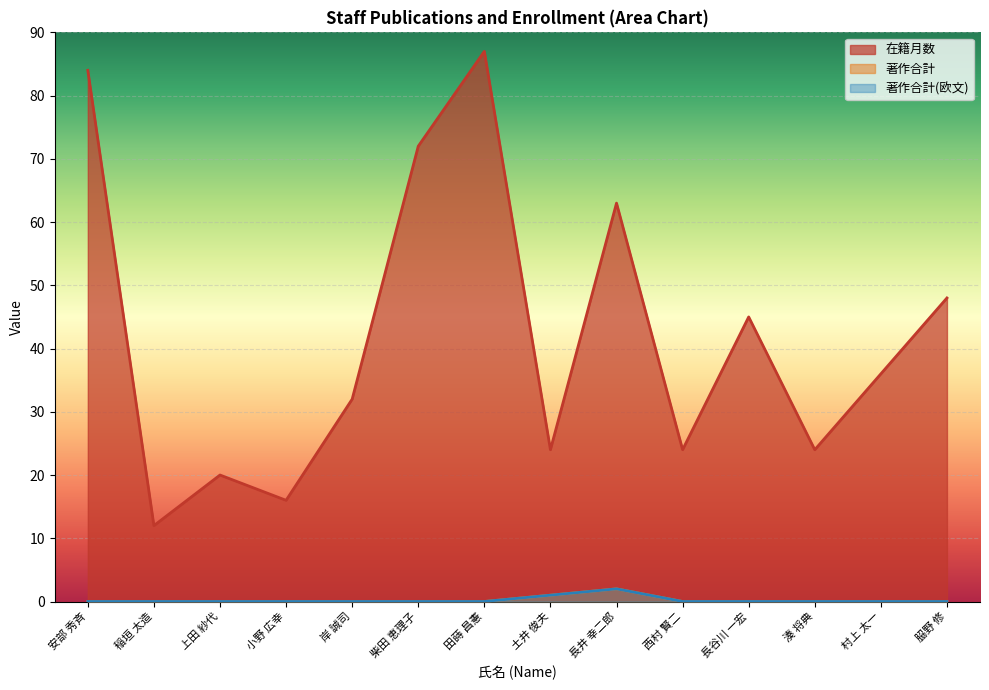

What is the label of the 14th point from the left?

𦚰野 修